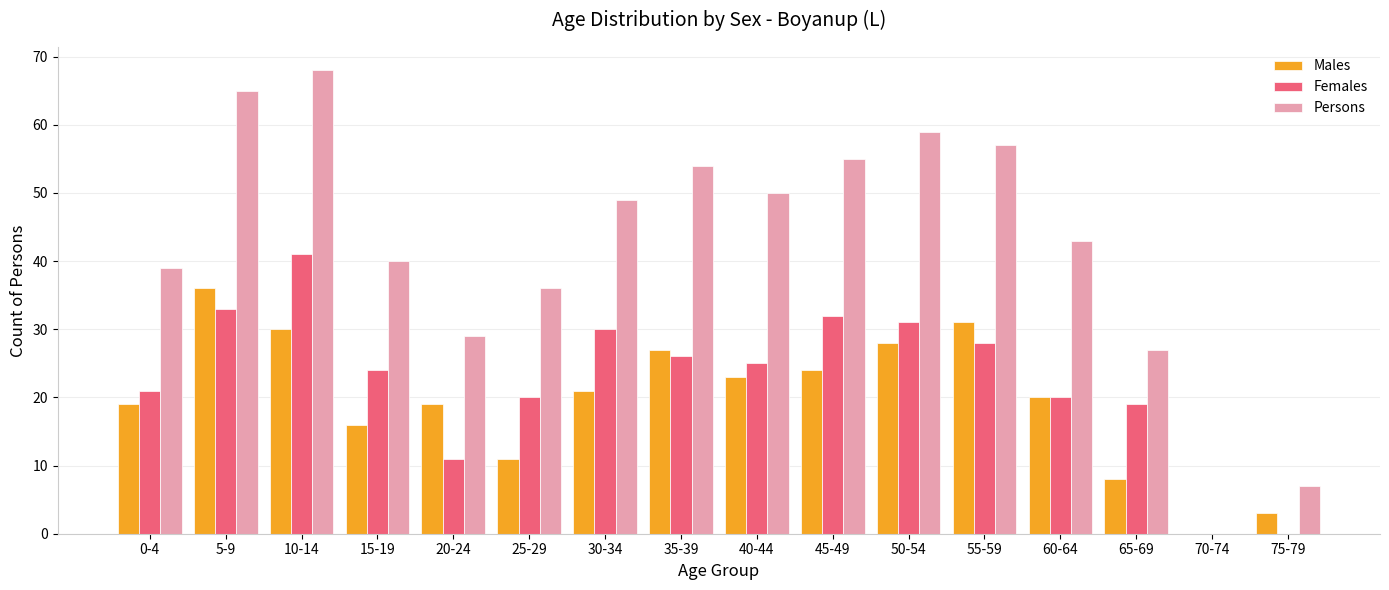

What are all the series names shown in the legend?

Males, Females, Persons